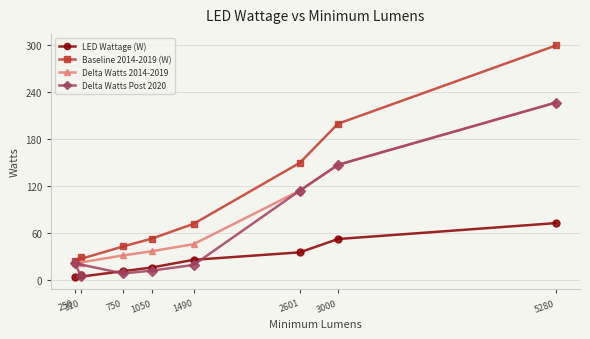

Between 1050 and 3000, which series saw the biggest shift?

Baseline 2014-2019 (W)